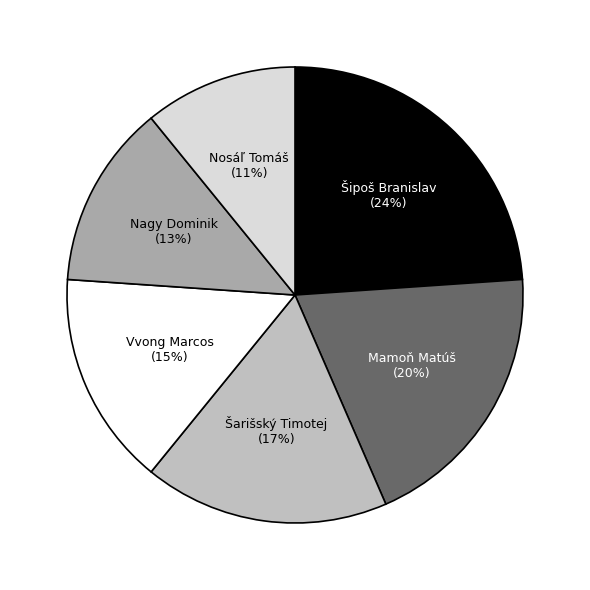

Which category has the smallest portion of the pie?

Nosáľ Tomáš